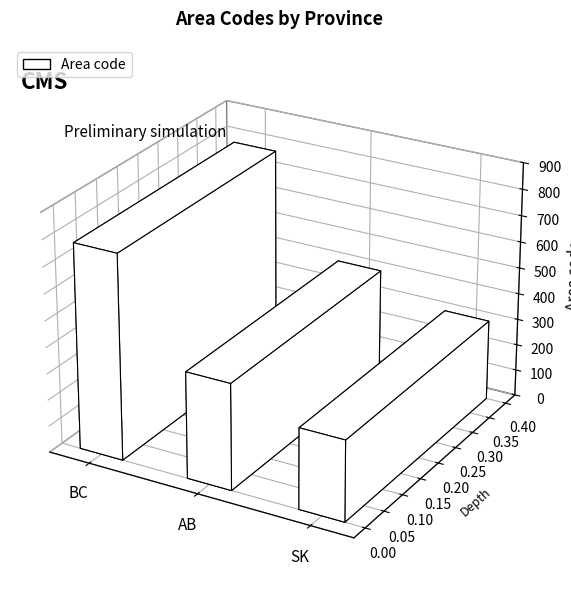

Reading left to right, what are all the values shown in this chart?

BC=778	AB=403	SK=306